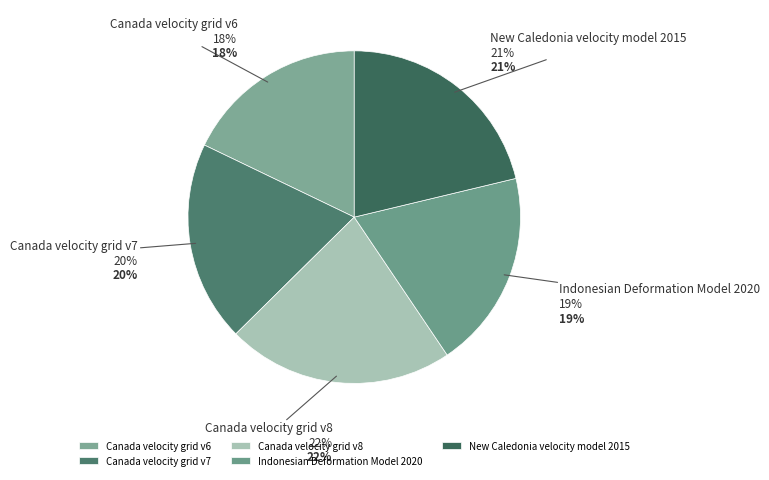

Do Indonesian Deformation Model 2020 and New Caledonia velocity model 2015 together represent more than half of the pie?

No